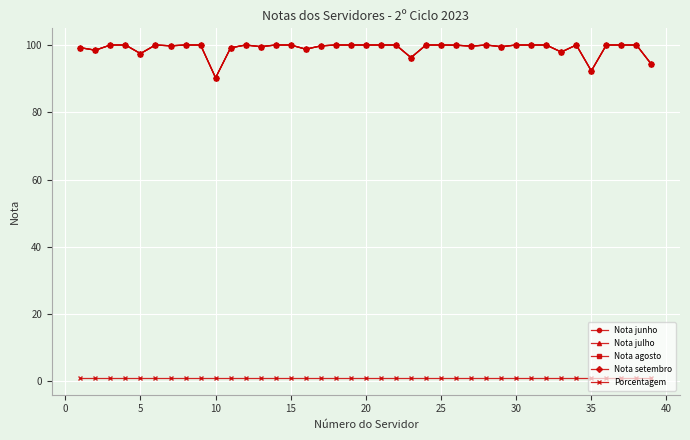

Does the chart have visible grid lines?

Yes